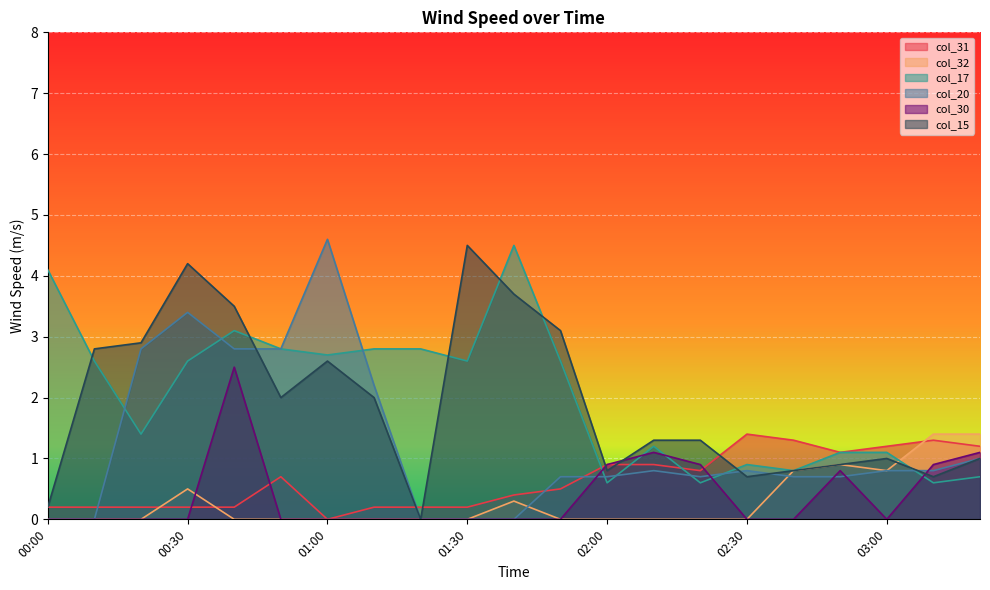

What is the label of the 5th point from the left?

00:40